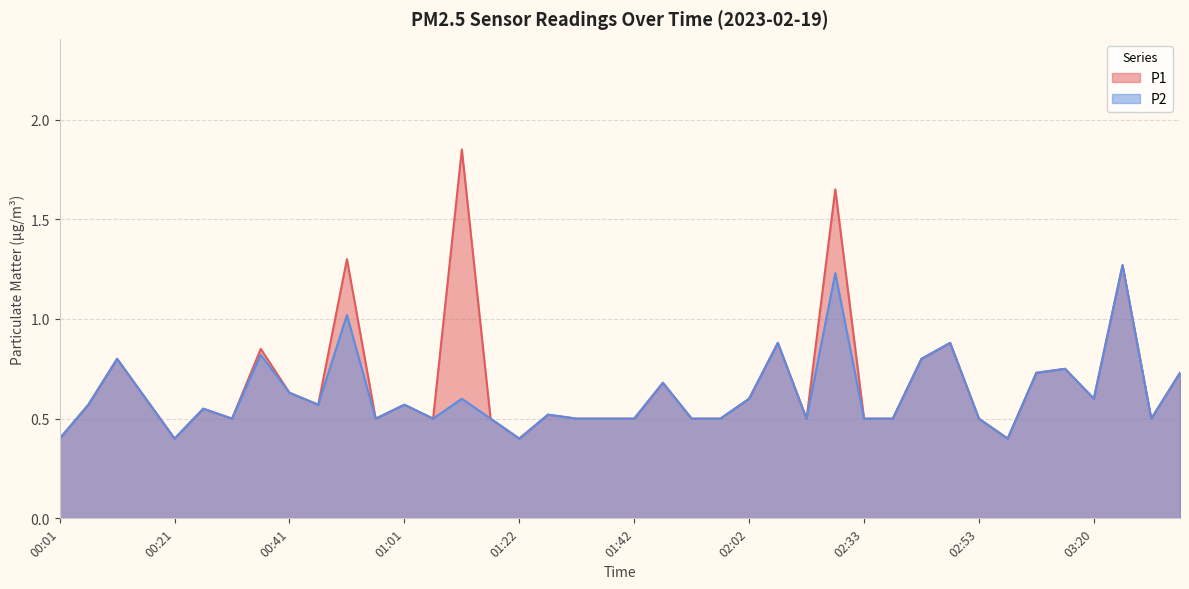

Does the chart have visible grid lines?

Yes